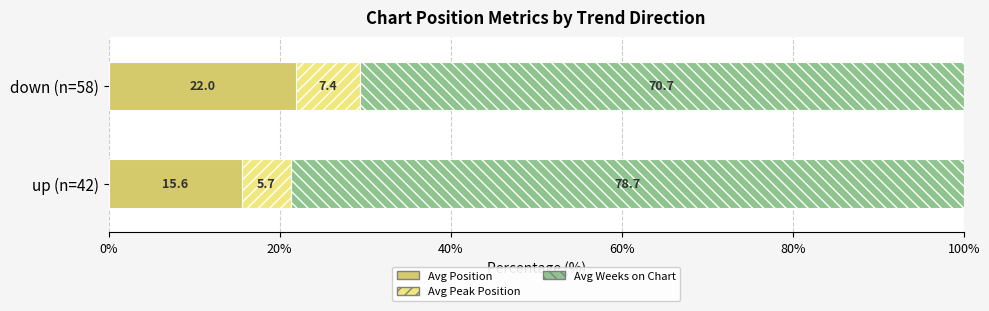

Is it true that Avg Position equals 15.6 at up (n=42)?

True